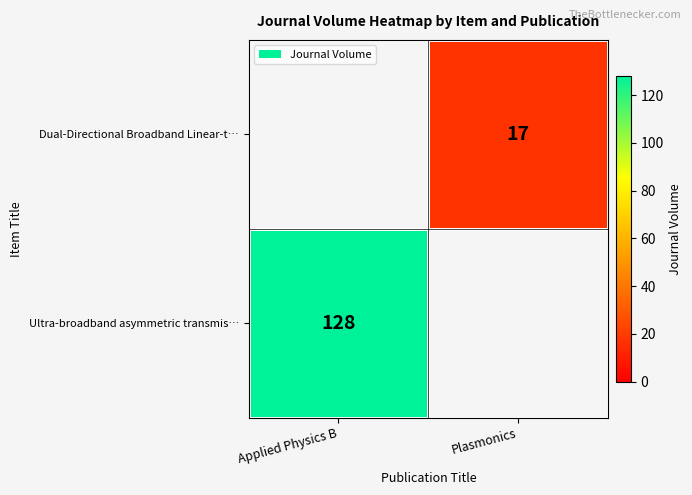

At how many categories does at least one series exceed 66?

1